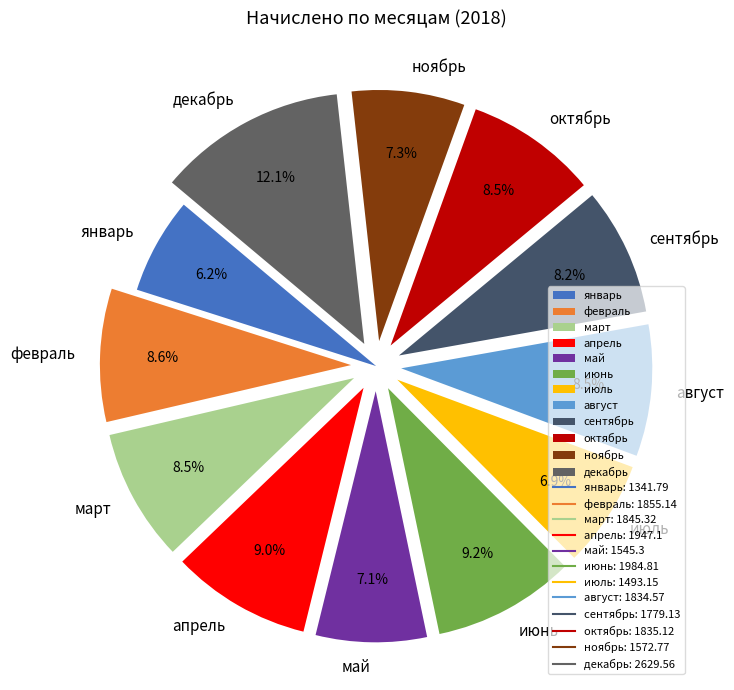

How many segments does this pie chart have?

12